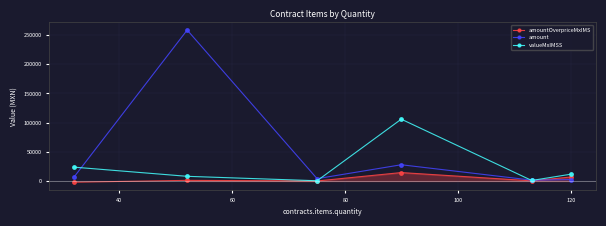

What is the value of the valueMxIMSS point at the 6th from the left?

11776.3